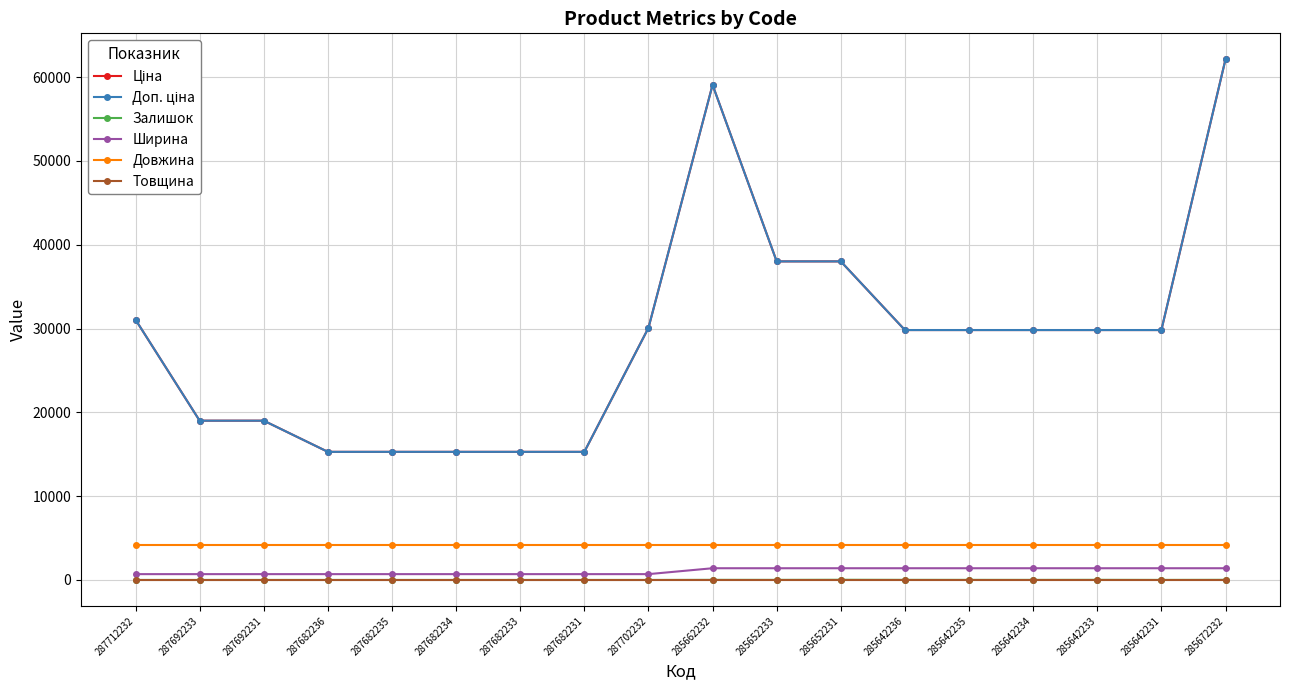

Does the chart have visible grid lines?

Yes